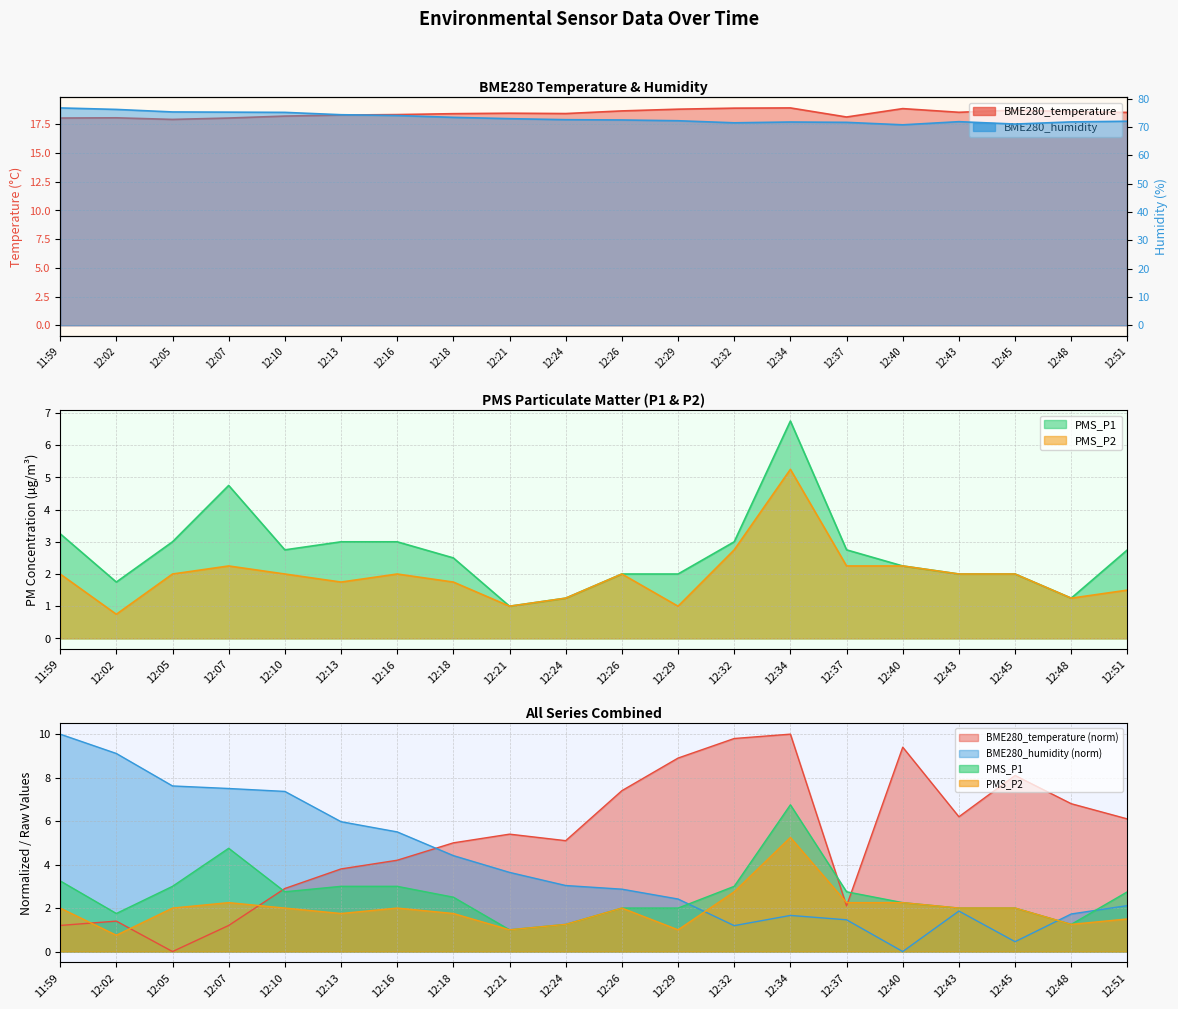

What is the total value across all series at 12:51?

24.9